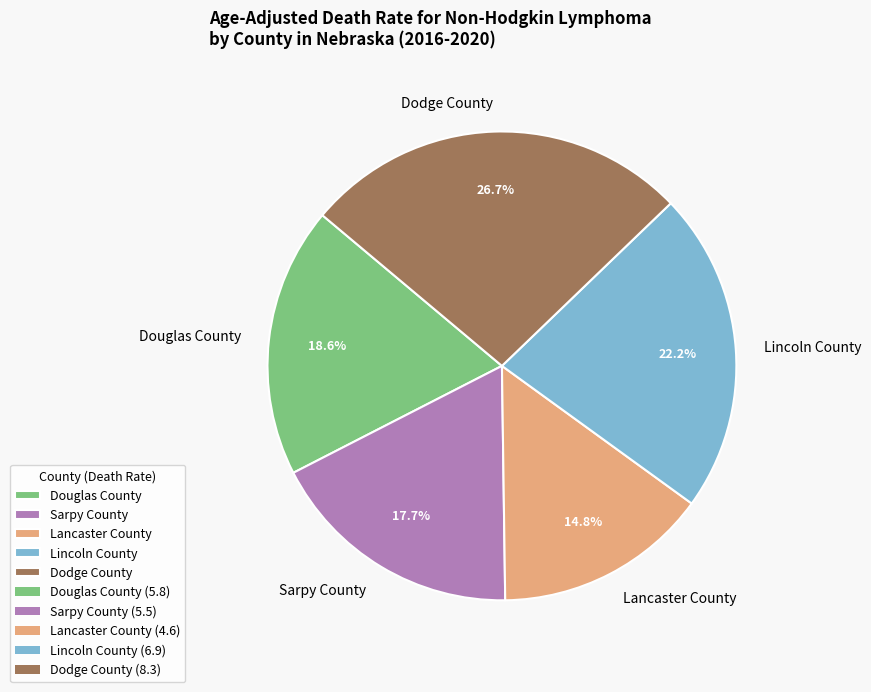

How many segments does this pie chart have?

5